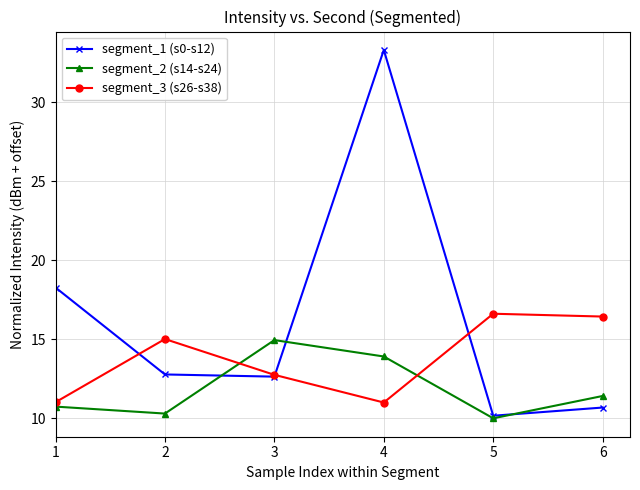

What is the approximate value of segment_3 (s26-s38) at 5?

16.6